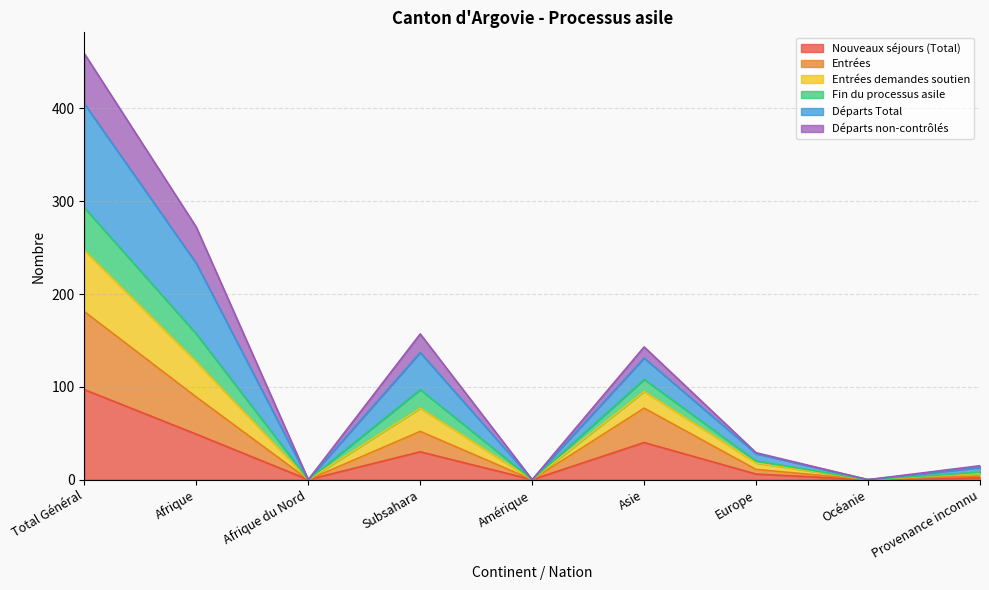

What position from the right is Provenance inconnu?

1